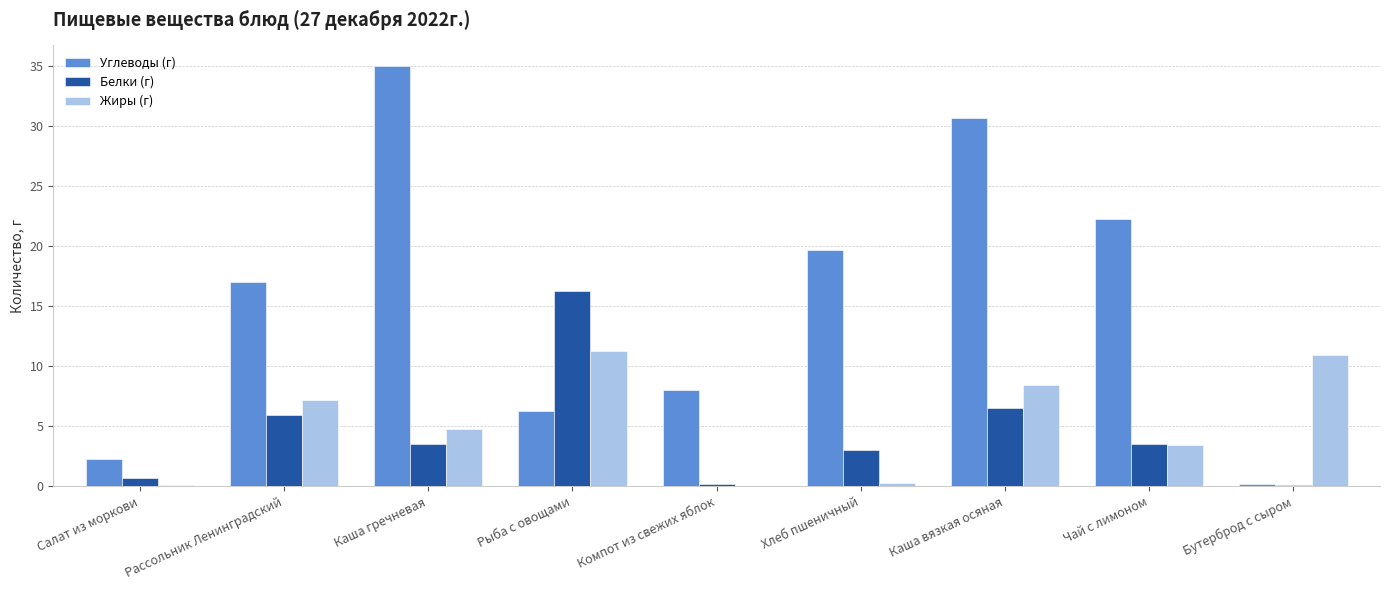

The value of Углеводы (г) at Рассольник Ленинградский is 17.0. True or false?

True